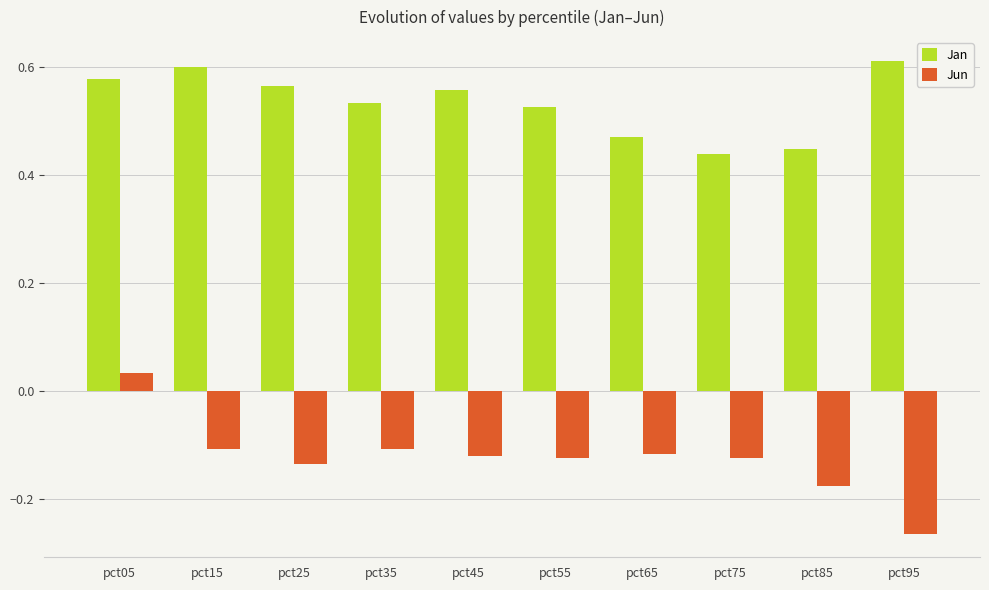

At which label does Jun reach its minimum?

pct95